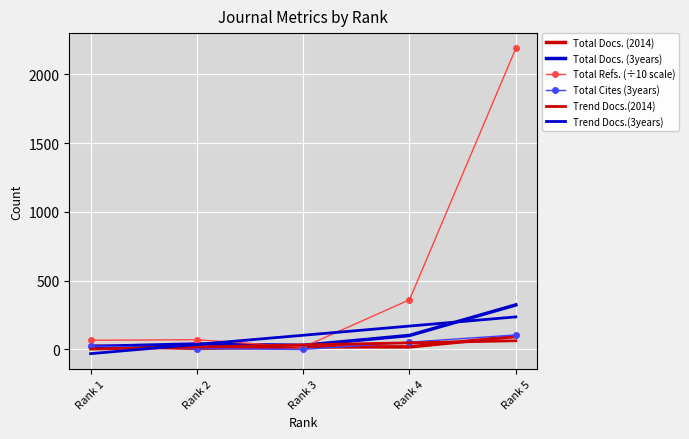

Reading right to left, extract all data points from this chart.

Total Docs. (2014): 95.0	19.0	19.0	8.0	25.0
Total Docs. (3years): 324.0	102.0	30.0	40.0	21.0
Total Refs. (÷10 scale): 2188.0	361.0	17.0	71.0	67.0
Total Cites (3years): 106.0	53.0	0.0	6.0	25.0
Trend Docs.(2014): 63.4	48.3	33.2	18.1	3.0
Trend Docs.(3years): 237.0	170.2	103.4	36.6	-30.2